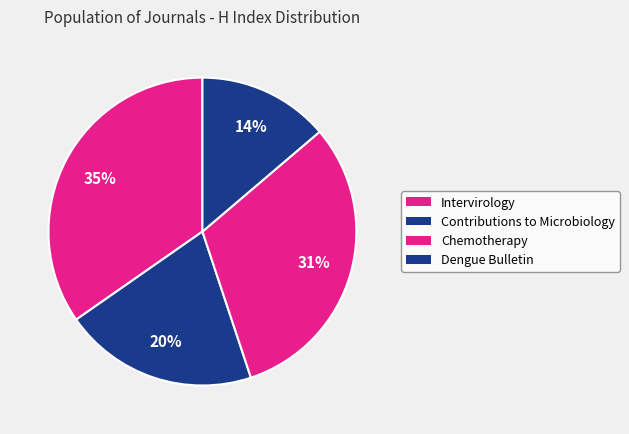

To the nearest percent, what percentage of the pie is Contributions to Microbiology?

20%